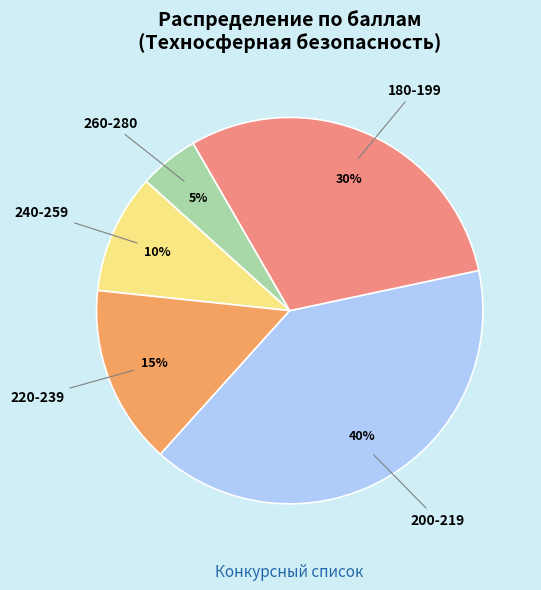

Do 240-259 and 220-239 together represent more than half of the pie?

No